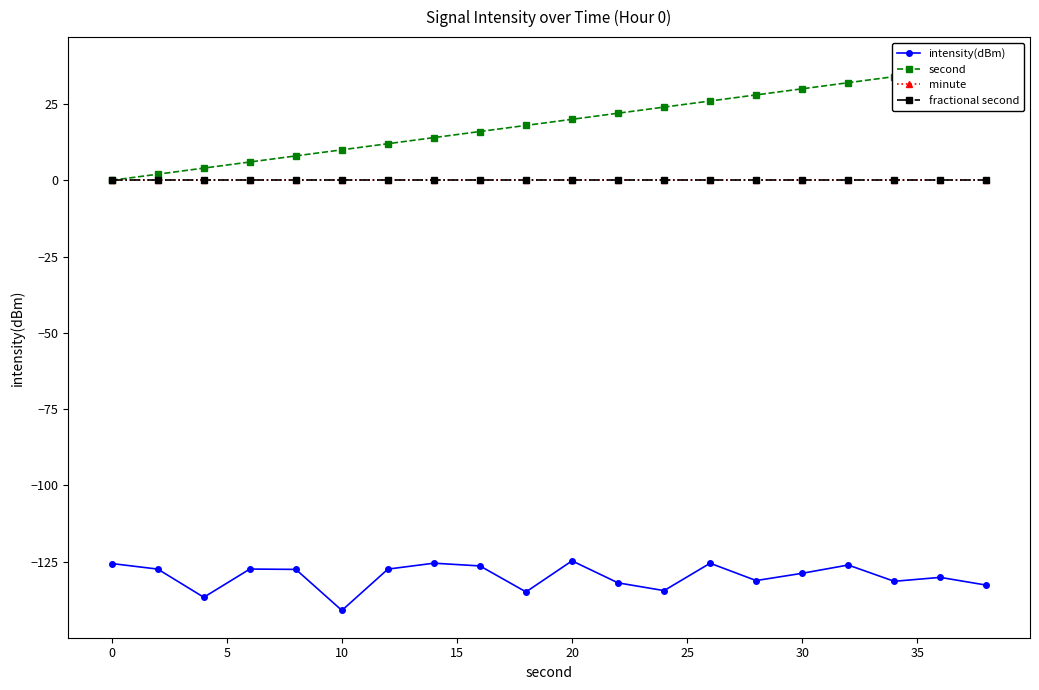

True or false: second and fractional second intersect in this chart.

False